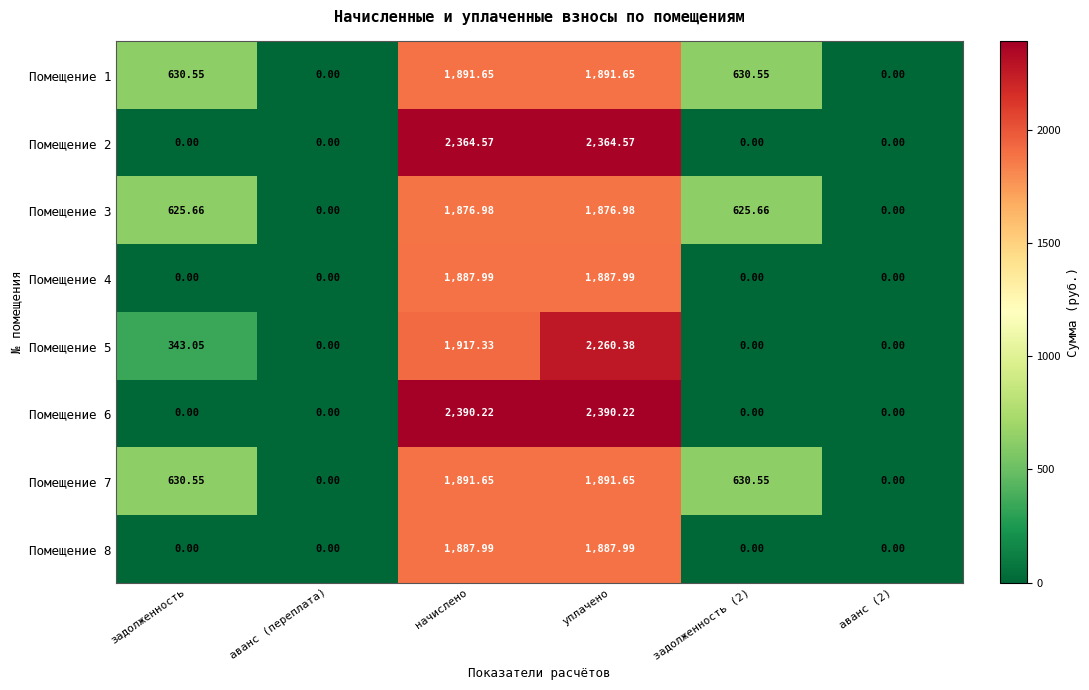

How many series are shown in this chart?

8